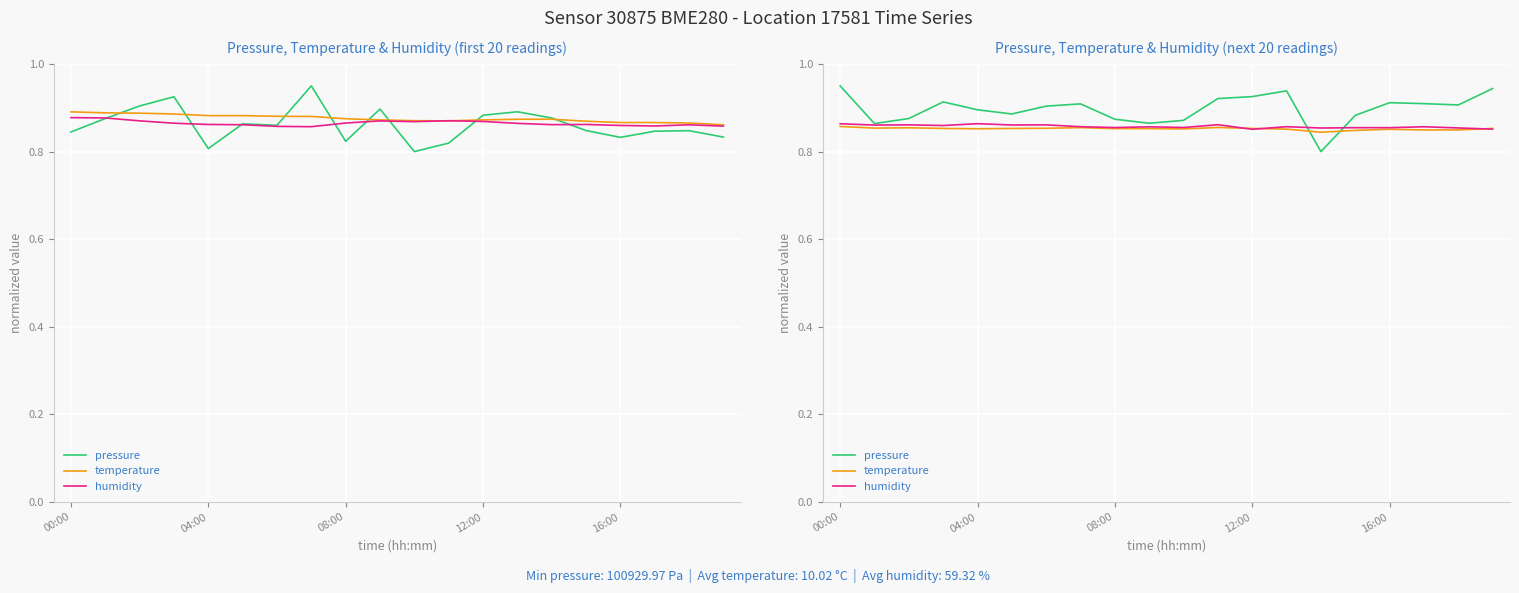

The value of temperature at 12:00 is 1.3. True or false?

False